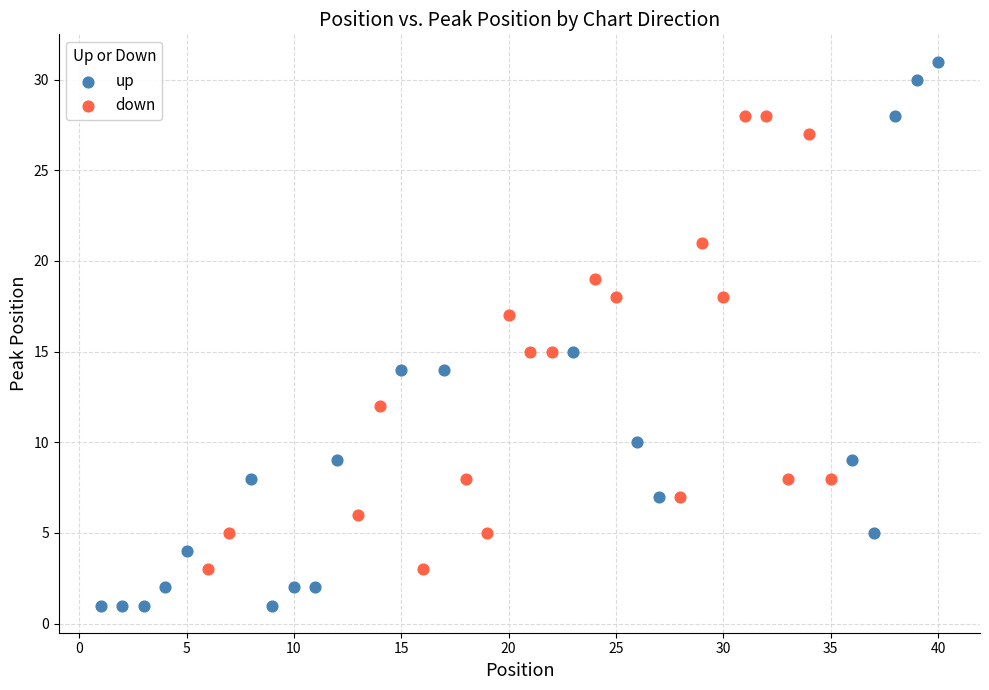

Which series contains the lowest Y value?

up